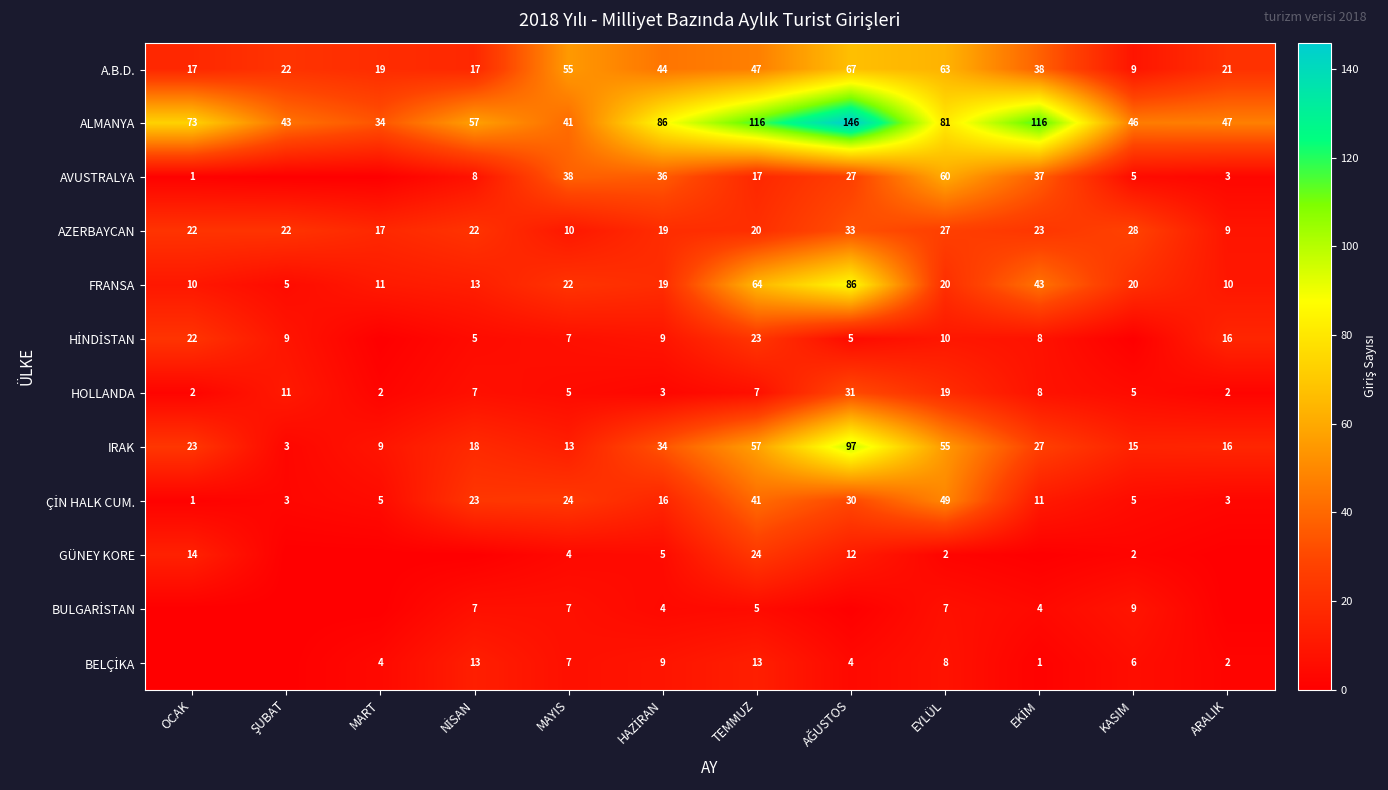

Count the number of data series in this chart.

12